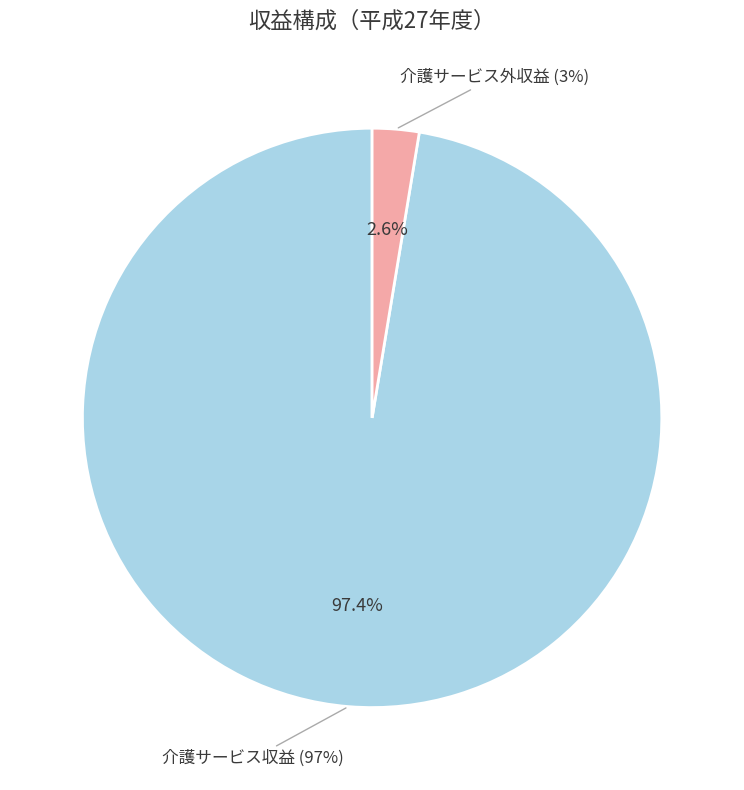

What percentage is the 介護サービス収益 slice, to the nearest percent?

97%